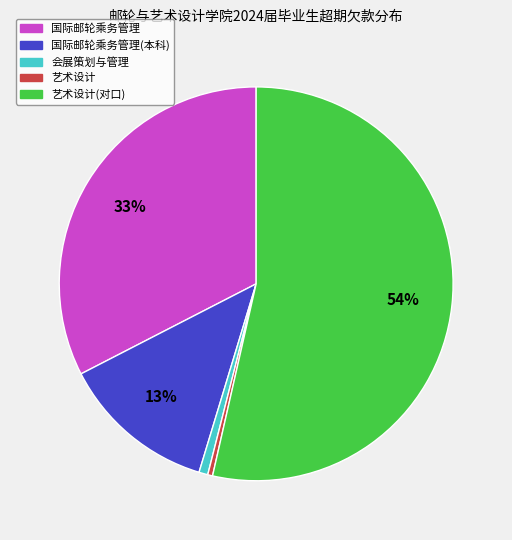

Does any single category account for the majority?

Yes